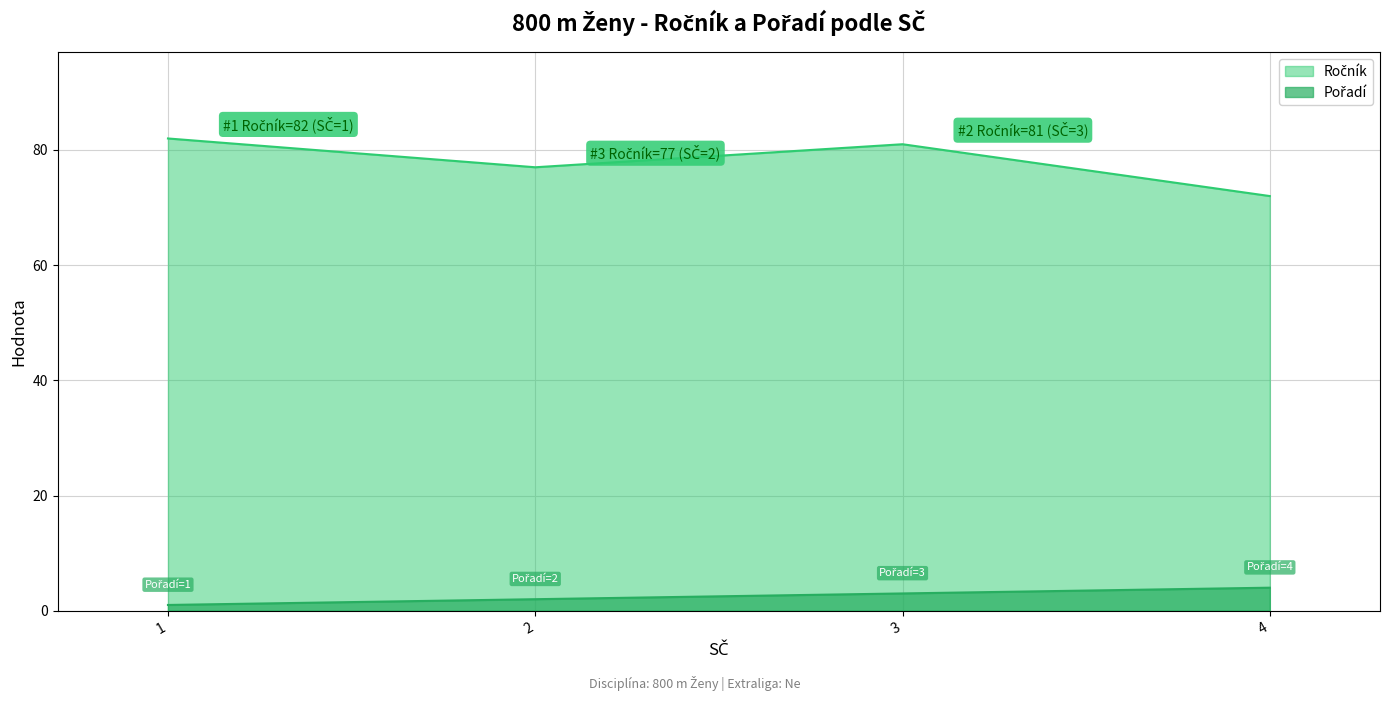

In Ročník, how many points are lower than both neighbors (excluding endpoints)?

1